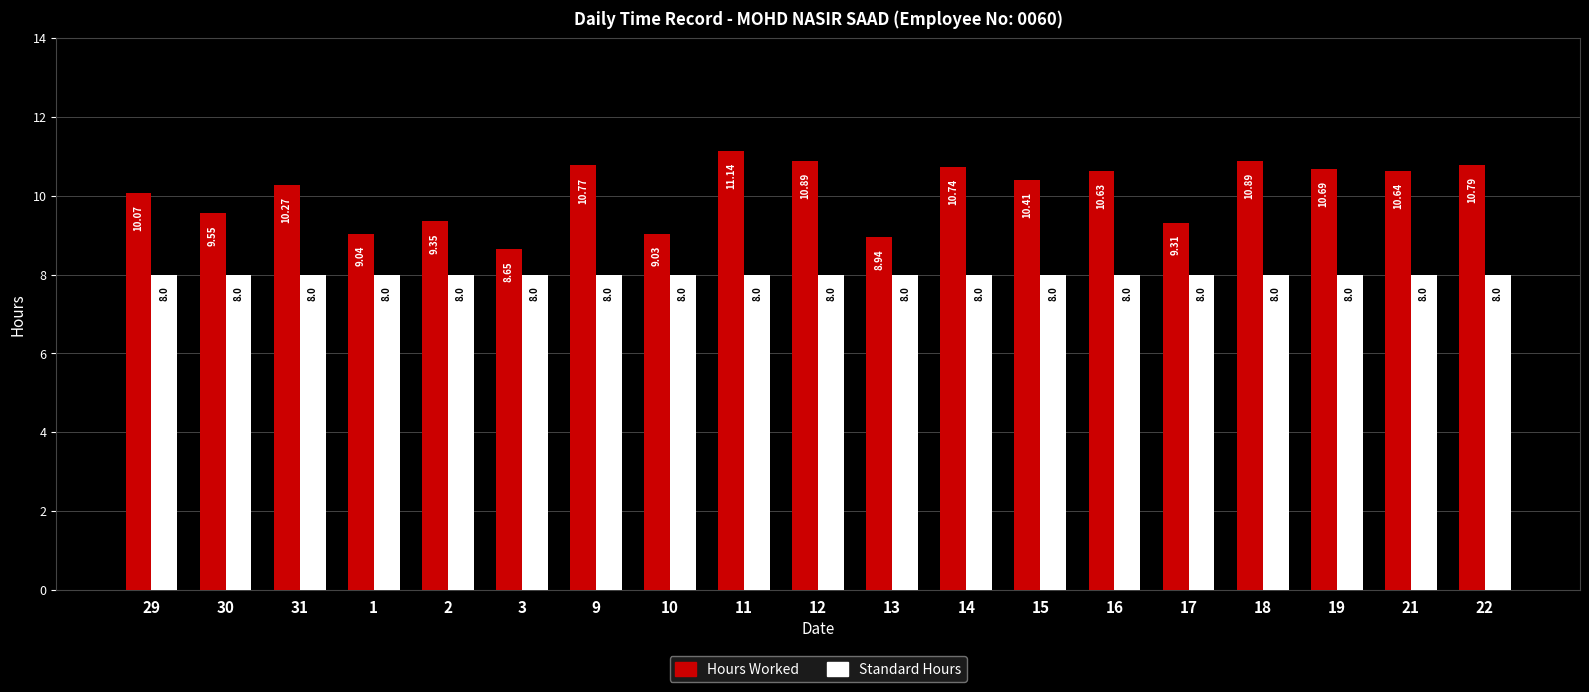

What is the sum of the Hours Worked values at 2 and 16?

20.0